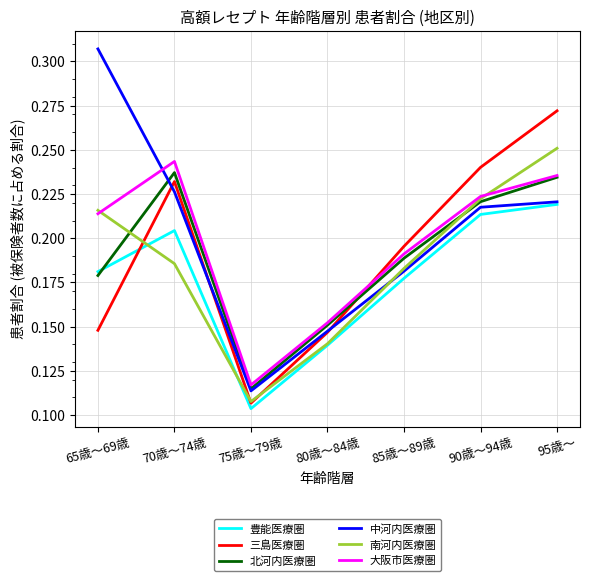

At which category is the sum across all series the highest?

95歳～